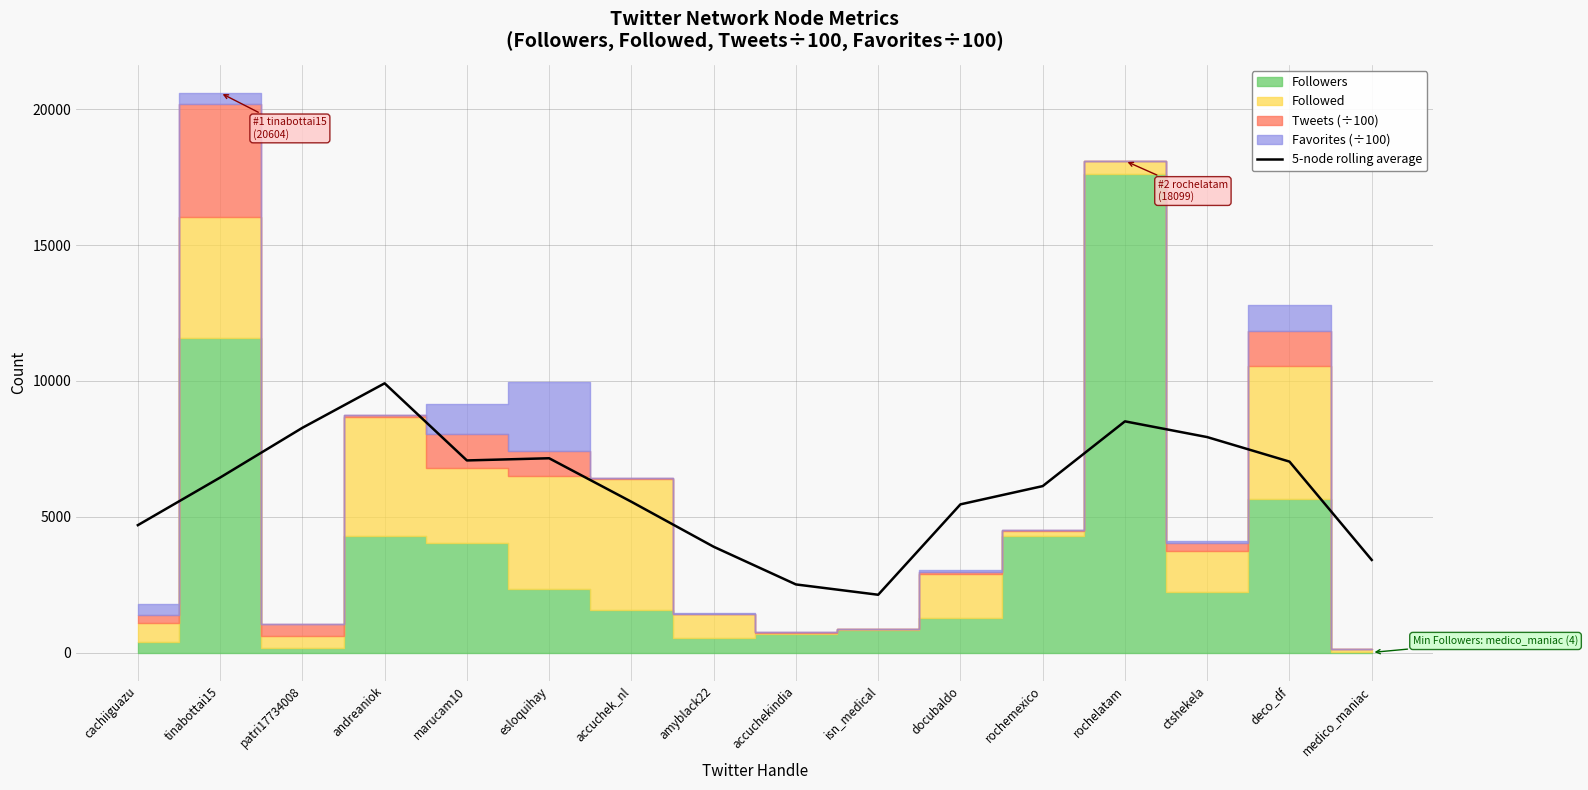

Reading left to right, transcribe all the data shown in this chart.

cachiiguazu=4689.9	tinabottai15=6442.1	patri17734008=8272.8	andreaniok=9910.8	marucam10=7072.1	esloquihay=7152.3	accuchek_nl=5550.5	amyblack22=3895.0	accuchekindia=2507.9	isn_medical=2127.8	docubaldo=5455.7	rochemexico=6127.2	rochelatam=8510.8	ctshekela=7931.4	deco_df=7029.3	medico_maniac=3409.4